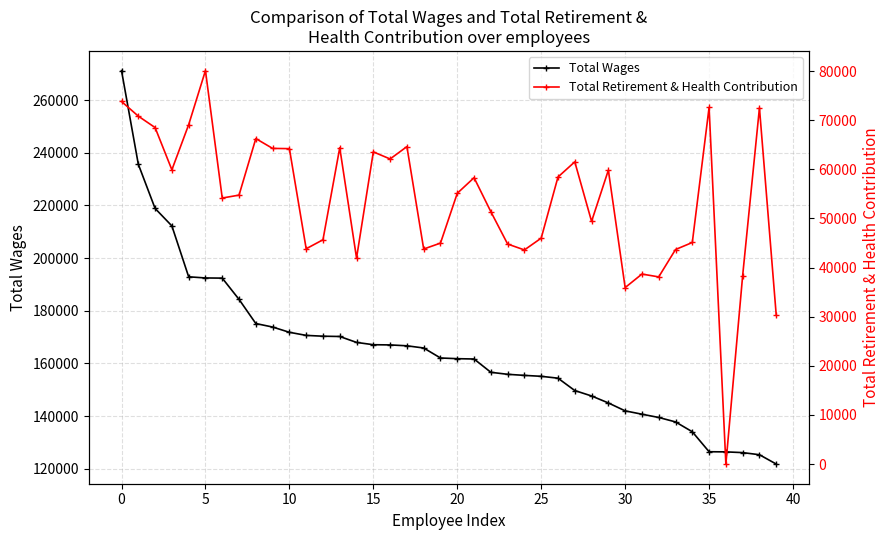

At how many categories does at least one series exceed 55601?

40